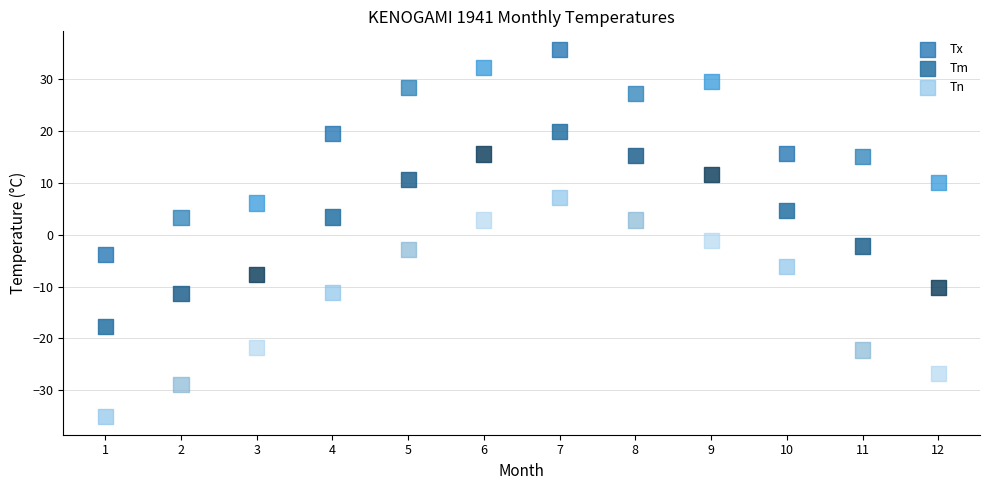

Which series contains the highest Y value?

Tx